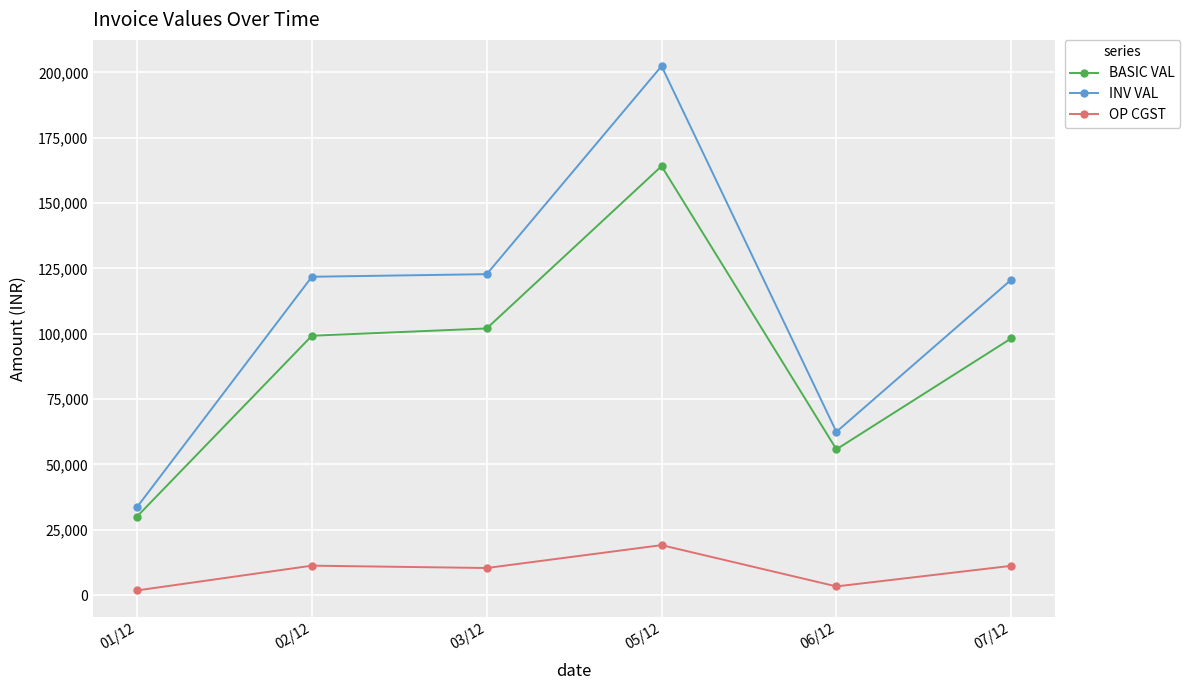

Which series has the largest range (max minus min)?

INV VAL